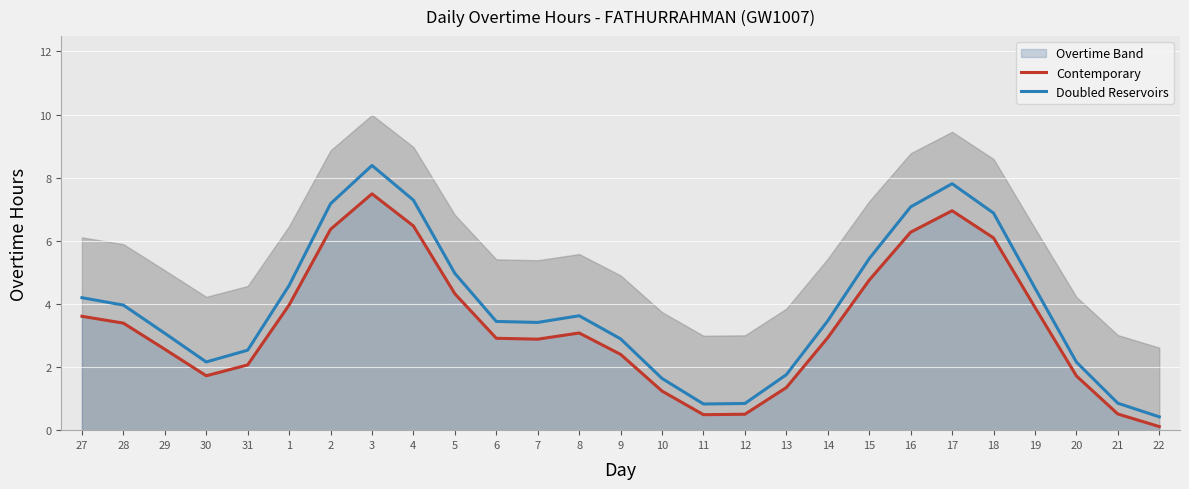

The value of Contemporary at 5 is 4.3. True or false?

True